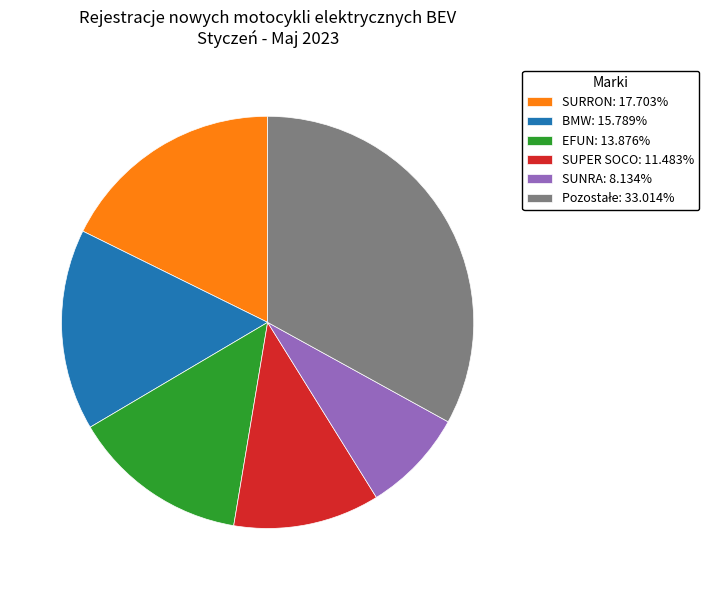

Is SURRON: 17.703% the majority of the pie?

No